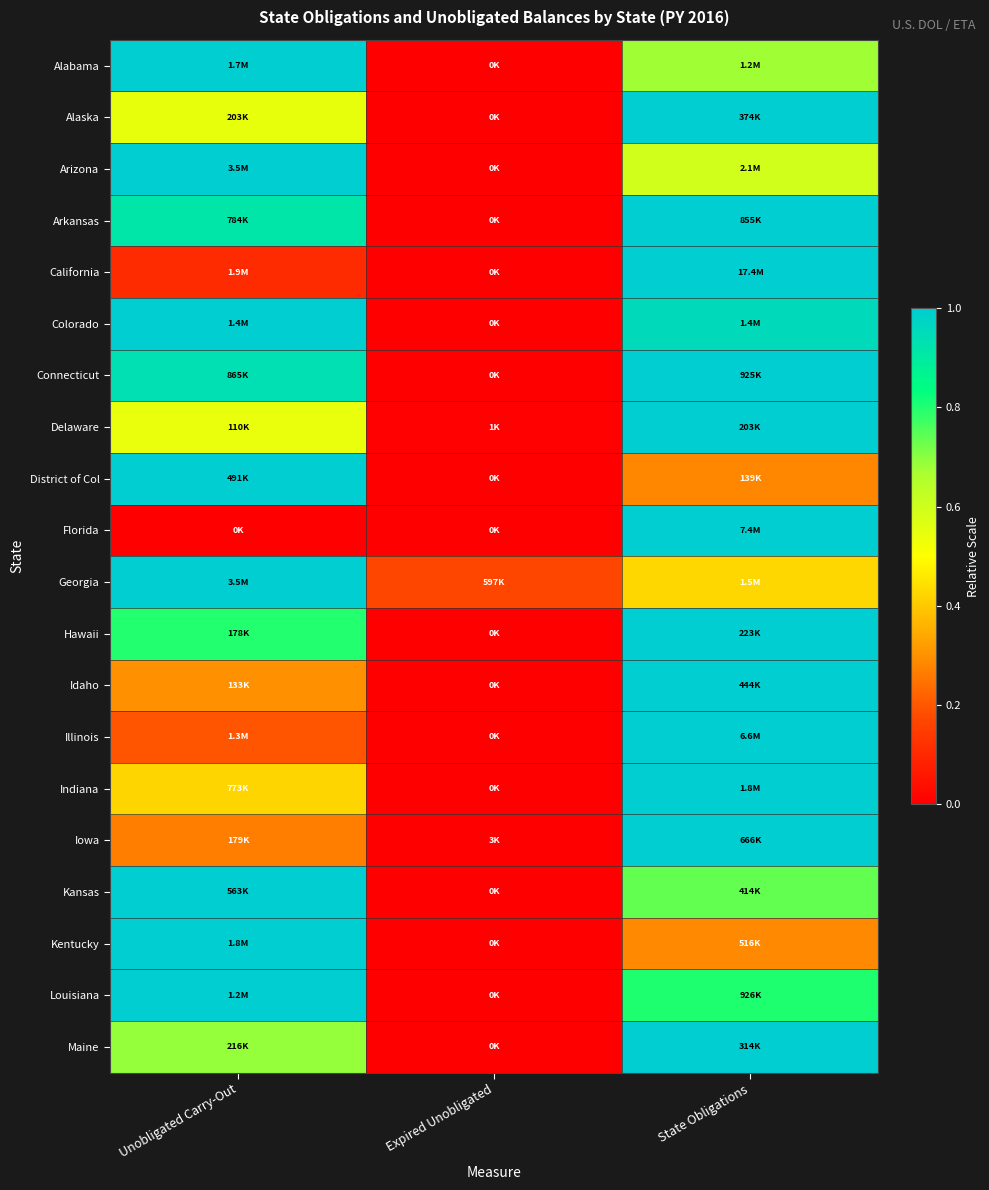

Reading right to left, what are all the values shown in this chart?

Alabama: State Obligations=0.7	Expired Unobligated=0.0	Unobligated Carry-Out=1.0
Alaska: State Obligations=1.0	Expired Unobligated=0.0	Unobligated Carry-Out=0.5
Arizona: State Obligations=0.6	Expired Unobligated=0.0	Unobligated Carry-Out=1.0
Arkansas: State Obligations=1.0	Expired Unobligated=0.0	Unobligated Carry-Out=0.9
California: State Obligations=1.0	Expired Unobligated=0.0	Unobligated Carry-Out=0.1
Colorado: State Obligations=1.0	Expired Unobligated=0.0	Unobligated Carry-Out=1.0
Connecticut: State Obligations=1.0	Expired Unobligated=0.0	Unobligated Carry-Out=0.9
Delaware: State Obligations=1.0	Expired Unobligated=0.0	Unobligated Carry-Out=0.5
District of Col: State Obligations=0.3	Expired Unobligated=0.0	Unobligated Carry-Out=1.0
Florida: State Obligations=1.0	Expired Unobligated=0.0	Unobligated Carry-Out=0.0
Georgia: State Obligations=0.4	Expired Unobligated=0.2	Unobligated Carry-Out=1.0
Hawaii: State Obligations=1.0	Expired Unobligated=0.0	Unobligated Carry-Out=0.8
Idaho: State Obligations=1.0	Expired Unobligated=0.0	Unobligated Carry-Out=0.3
Illinois: State Obligations=1.0	Expired Unobligated=0.0	Unobligated Carry-Out=0.2
Indiana: State Obligations=1.0	Expired Unobligated=0.0	Unobligated Carry-Out=0.4
Iowa: State Obligations=1.0	Expired Unobligated=0.0	Unobligated Carry-Out=0.3
Kansas: State Obligations=0.7	Expired Unobligated=0.0	Unobligated Carry-Out=1.0
Kentucky: State Obligations=0.3	Expired Unobligated=0.0	Unobligated Carry-Out=1.0
Louisiana: State Obligations=0.8	Expired Unobligated=0.0	Unobligated Carry-Out=1.0
Maine: State Obligations=1.0	Expired Unobligated=0.0	Unobligated Carry-Out=0.7